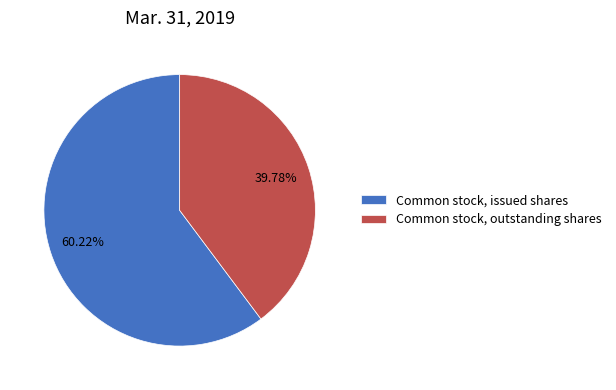

Between Common stock, issued shares and Common stock, outstanding shares, which is larger?

Common stock, issued shares